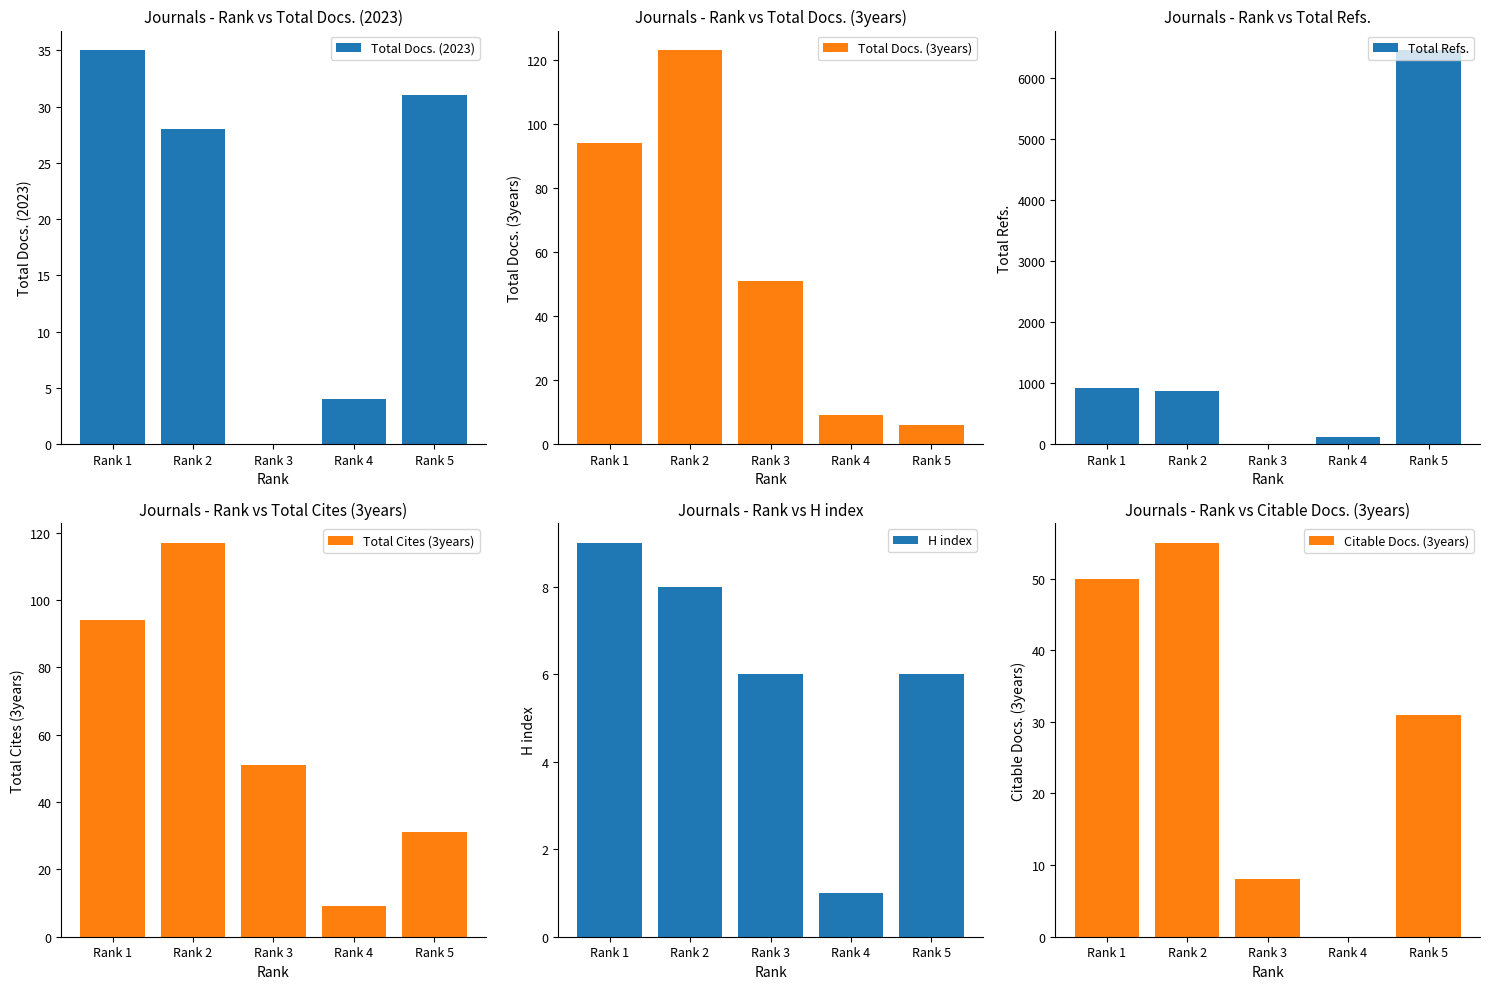

Where does the Total Refs. series first go above 877?

Rank 1